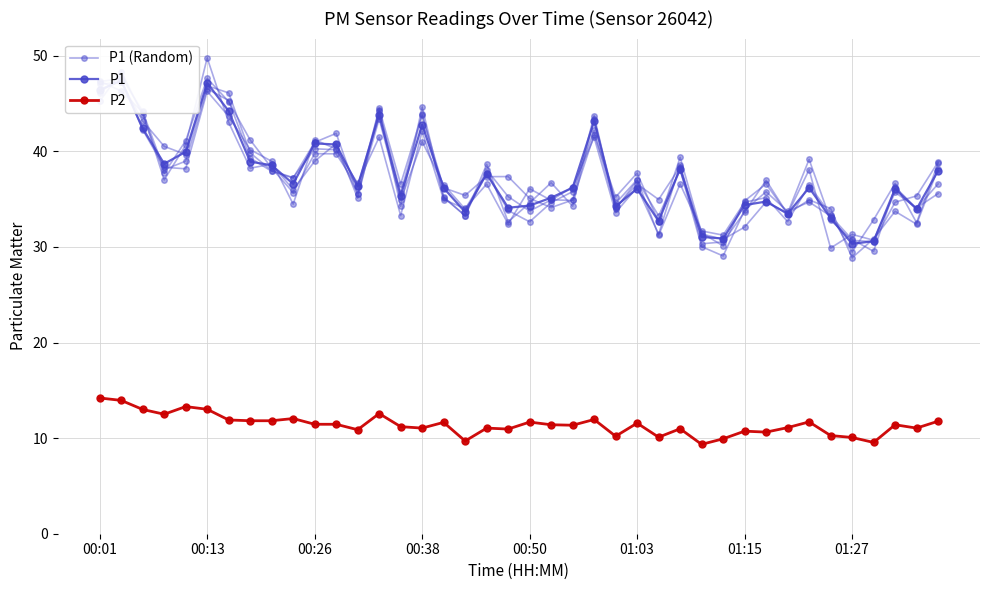

Is this an area chart (filled region under the line)?

No